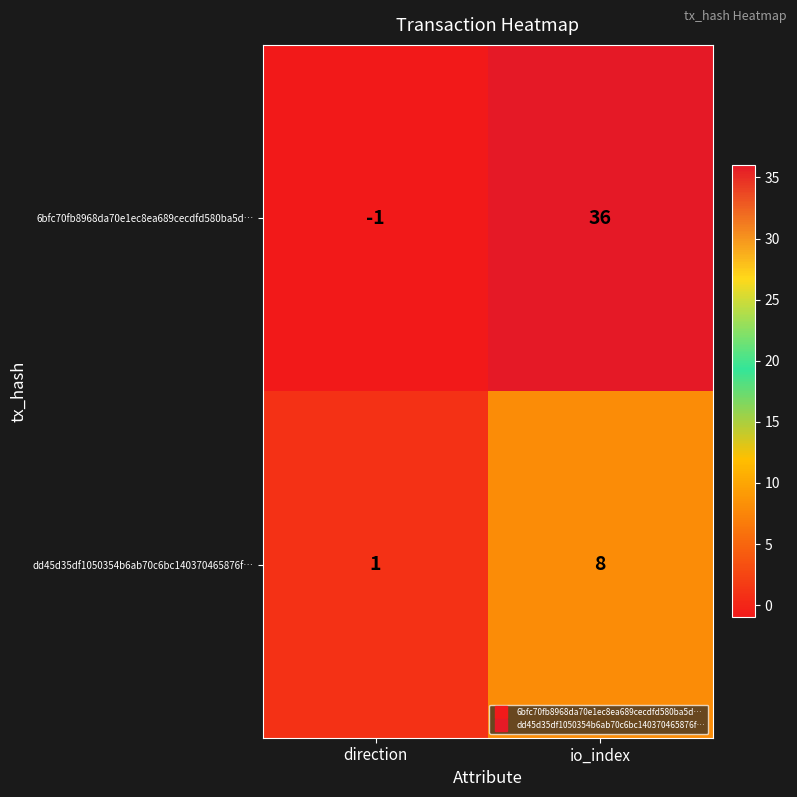

How many negative values does the 6bfc70fb8968da70e1ec8ea689cecdfd580ba5d… series have?

1